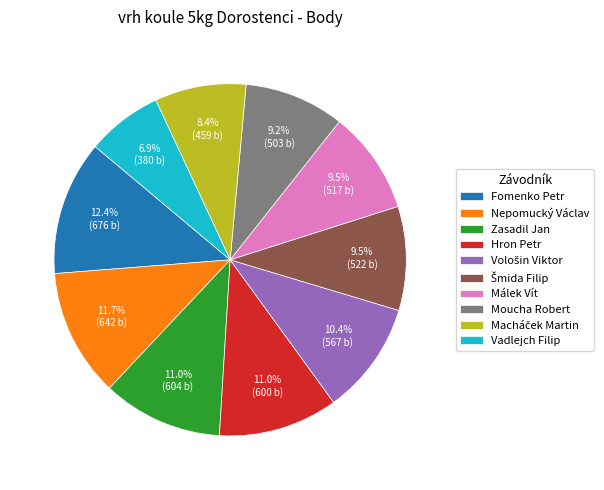

To the nearest percent, what is the average slice percentage?

10%